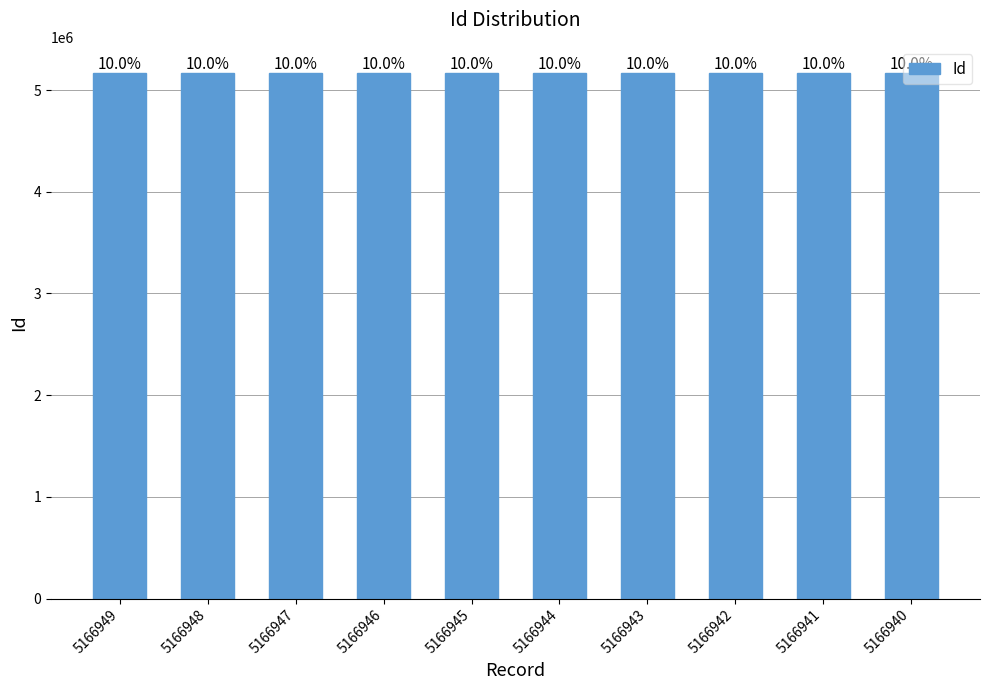

Which has a higher value, 5166942 or 5166945?

5166945